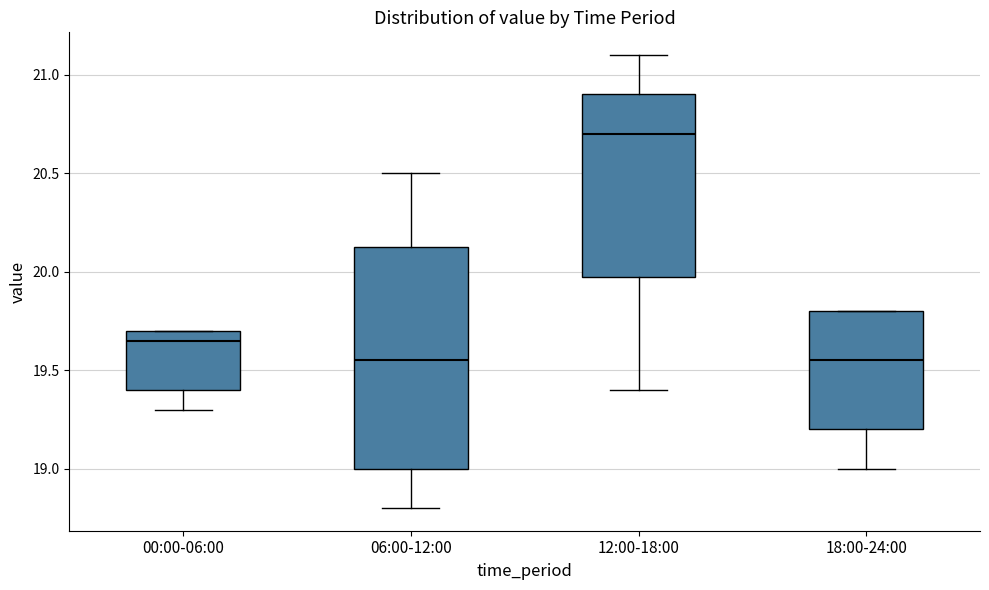

Comparing the boxes themselves (not the whiskers), which one is the tallest?

06:00-12:00